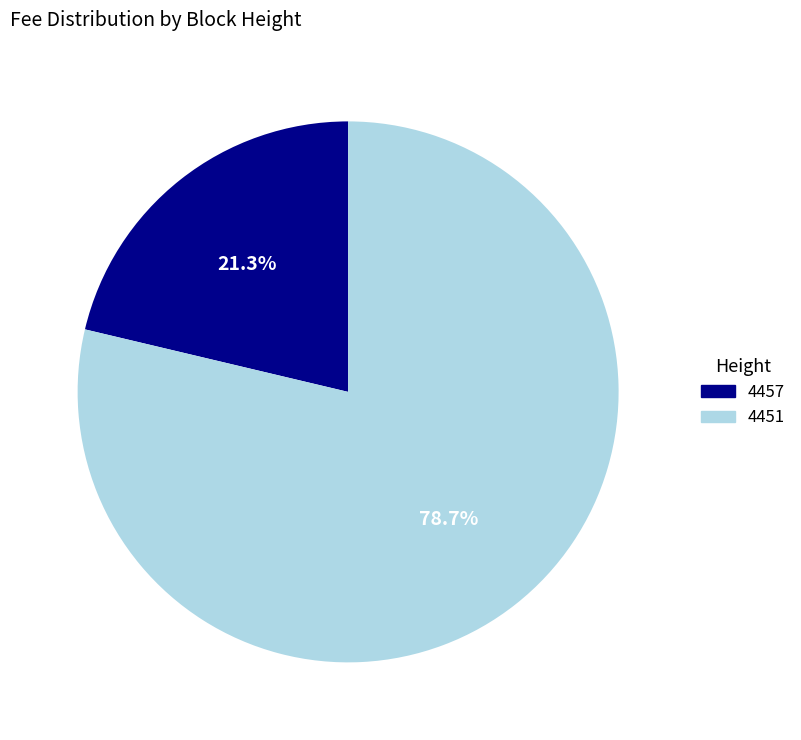

To the nearest percent, what portion does 4451 represent?

79%